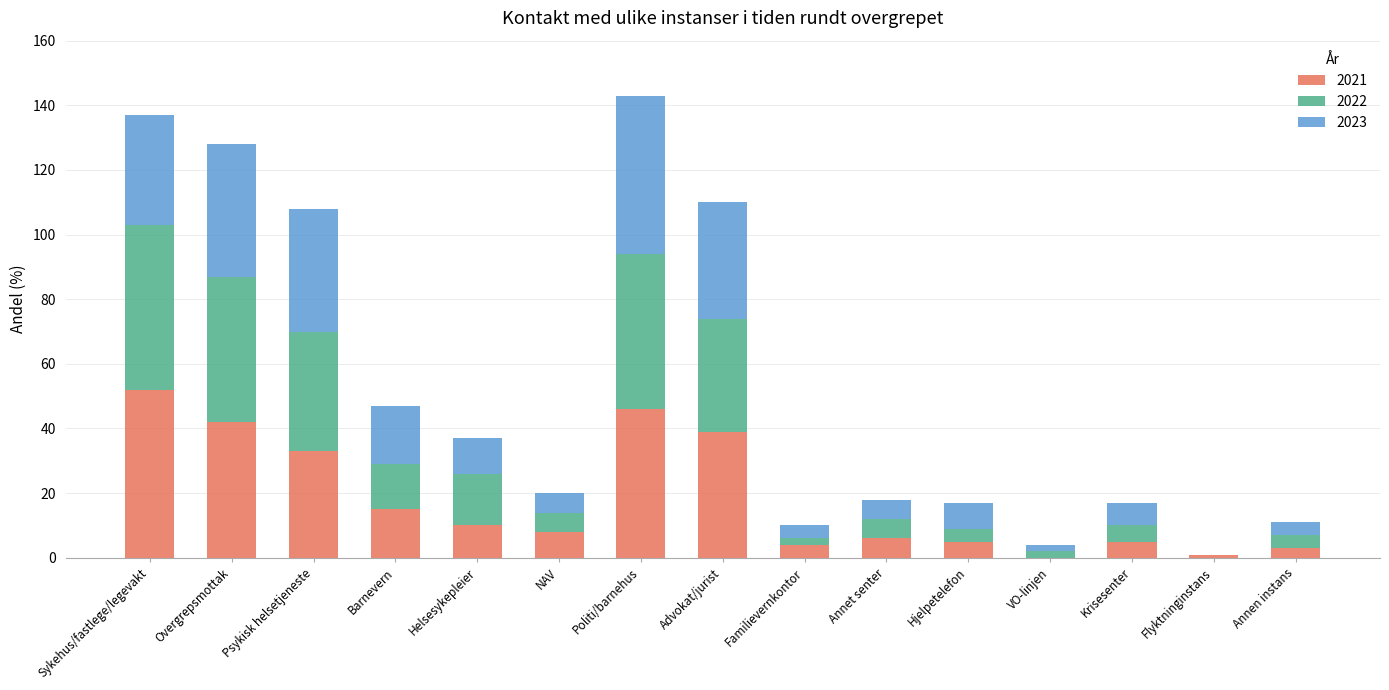

What is the total value across all series at Advokat/jurist?

110